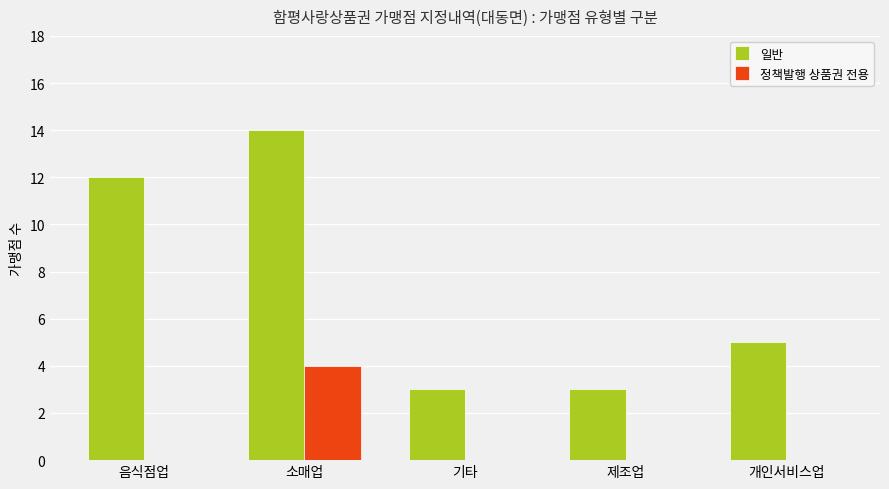

Which series changed the most between 음식점업 and 개인서비스업?

일반